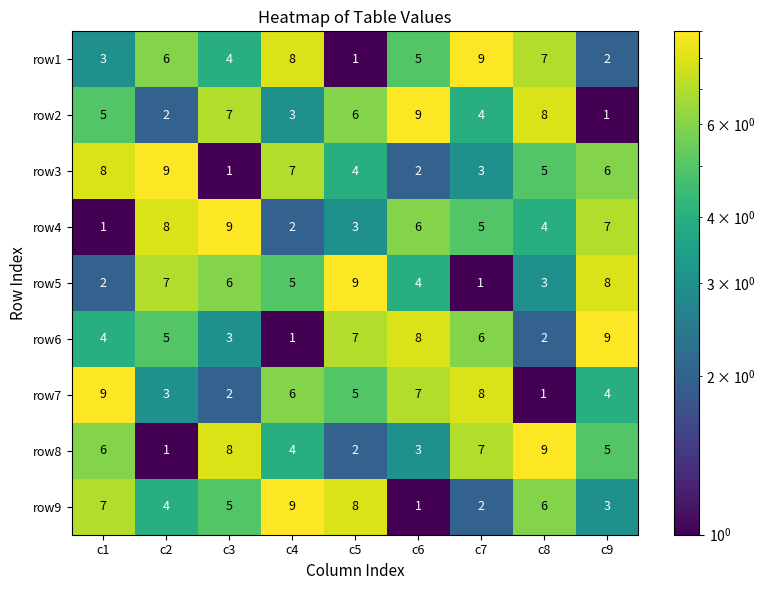

What is the maximum value shown in the chart?

9